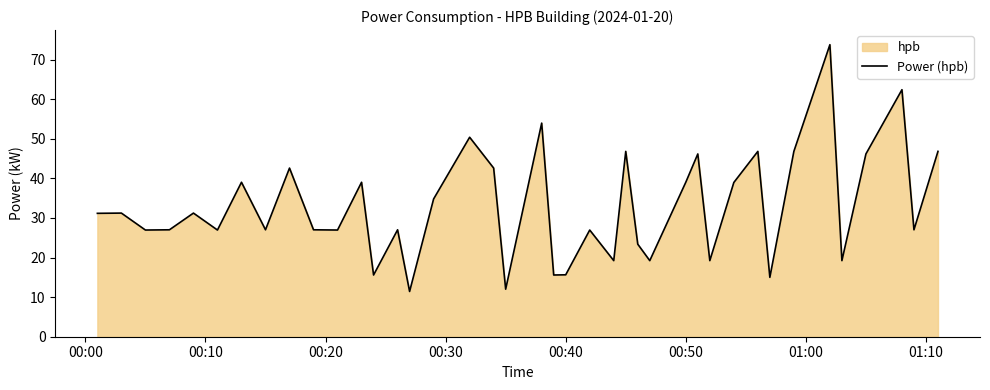

Does the chart have visible grid lines?

No